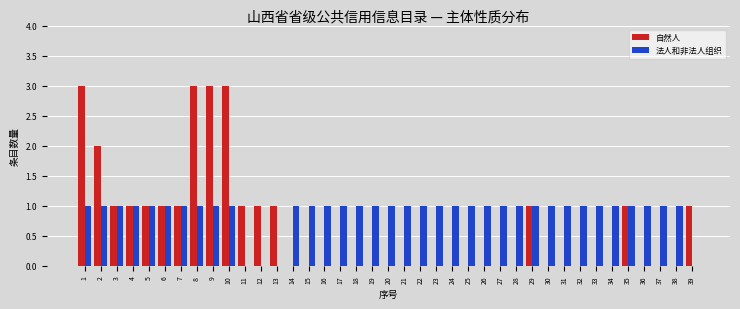

True or false: 法人和非法人组织 has a value of 1 at 30.

True